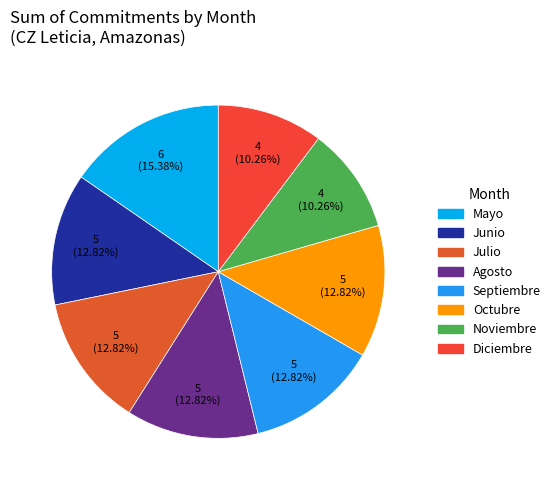

How many slices are in this pie chart?

8